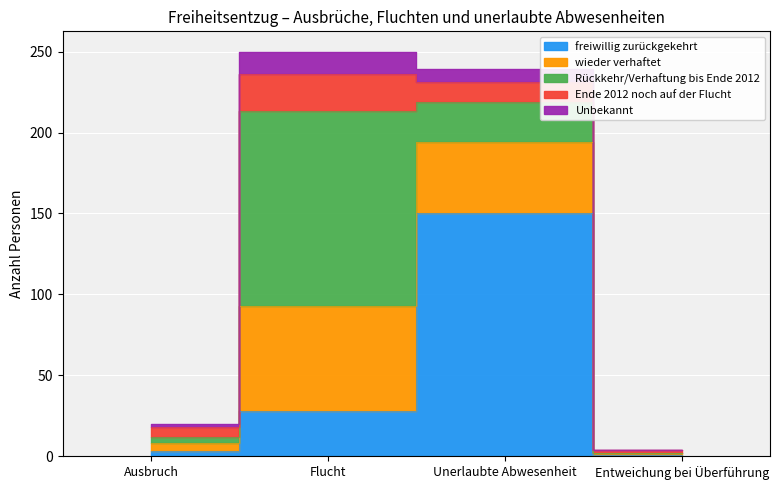

Does the chart contain any negative values?

No